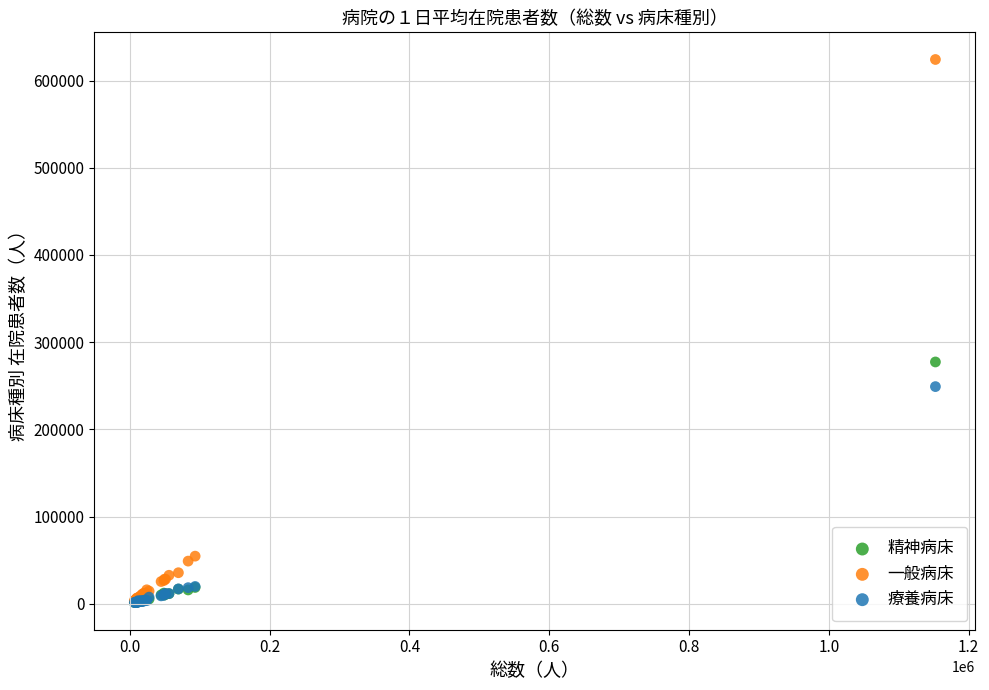

Across all series, what Y value is closest to 312761?

277282